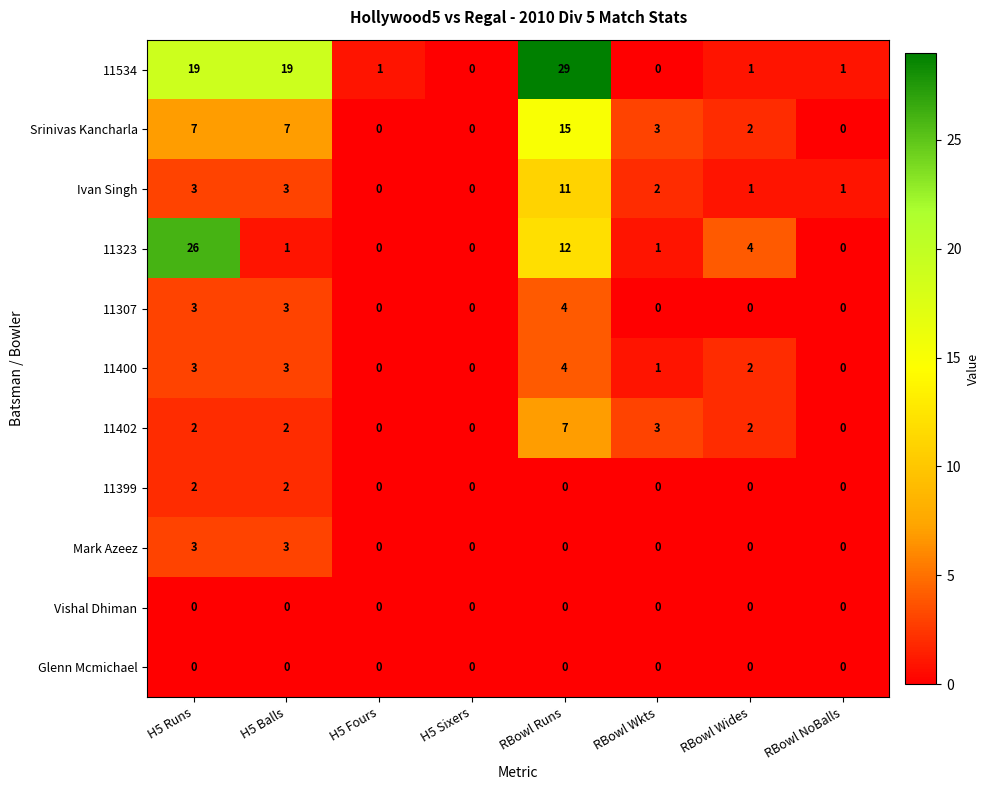

At how many categories does at least one series exceed 2?

5